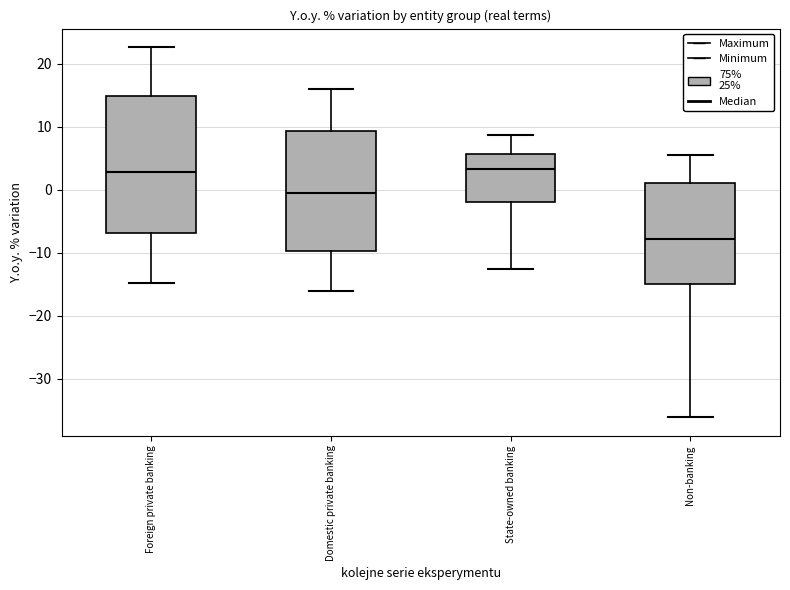

Where does the upper whisker of the box for State-owned banking end on the y-axis? The values are not printed on the chart, so give them approximately, as read against the axis.

9